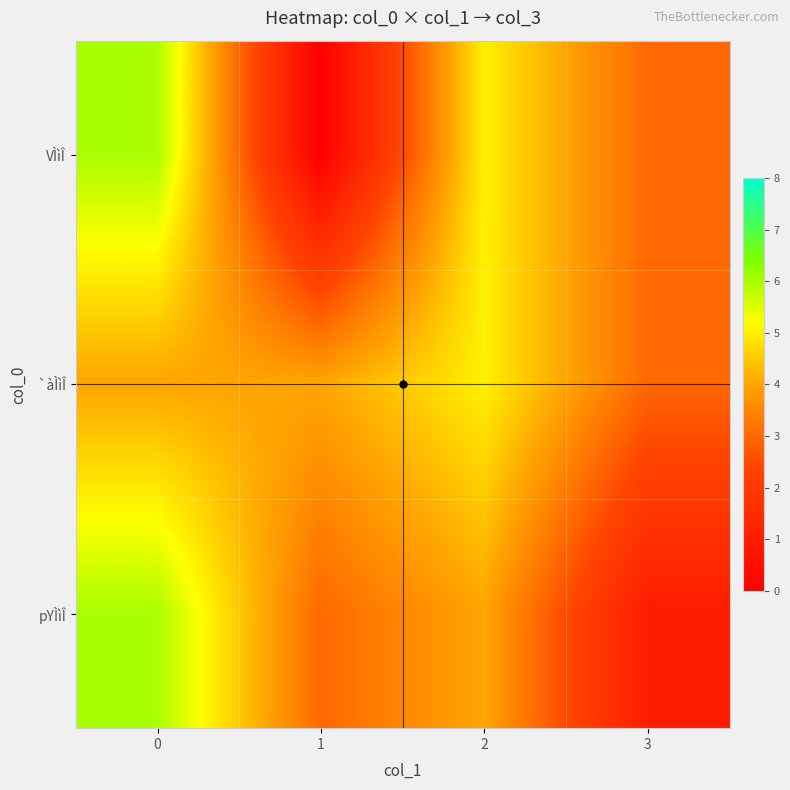

What is the maximum value shown in the chart?

6